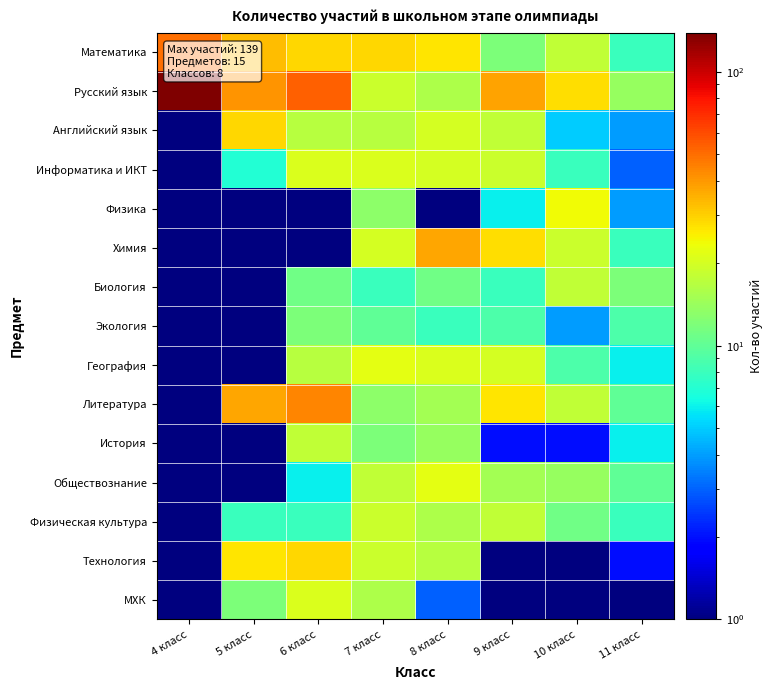

Reading left to right, extract all data points from this chart.

Математика: 4 класс=50.0	5 класс=33.0	6 класс=29.0	7 класс=29.0	8 класс=27.0	9 класс=12.0	10 класс=18.0	11 класс=8.0
Русский язык: 4 класс=139.0	5 класс=41.0	6 класс=54.0	7 класс=19.0	8 класс=16.0	9 класс=38.0	10 класс=28.0	11 класс=14.0
Английский язык: 4 класс=0.5	5 класс=29.0	6 класс=17.0	7 класс=17.0	8 класс=20.0	9 класс=18.0	10 класс=5.0	11 класс=4.0
Информатика и ИКТ: 4 класс=0.5	5 класс=7.0	6 класс=21.0	7 класс=21.0	8 класс=20.0	9 класс=19.0	10 класс=8.0	11 класс=3.0
Физика: 4 класс=0.5	5 класс=0.5	6 класс=0.5	7 класс=13.0	8 класс=0.5	9 класс=6.0	10 класс=24.0	11 класс=4.0
Химия: 4 класс=0.5	5 класс=0.5	6 класс=0.5	7 класс=20.0	8 класс=37.0	9 класс=28.0	10 класс=19.0	11 класс=8.0
Биология: 4 класс=0.5	5 класс=0.5	6 класс=11.0	7 класс=8.0	8 класс=11.0	9 класс=8.0	10 класс=18.0	11 класс=12.0
Экология: 4 класс=0.5	5 класс=0.5	6 класс=12.0	7 класс=10.0	8 класс=8.0	9 класс=9.0	10 класс=4.0	11 класс=9.0
География: 4 класс=0.5	5 класс=0.5	6 класс=17.0	7 класс=22.0	8 класс=21.0	9 класс=20.0	10 класс=9.0	11 класс=6.0
Литература: 4 класс=0.5	5 класс=37.0	6 класс=44.0	7 класс=13.0	8 класс=15.0	9 класс=27.0	10 класс=18.0	11 класс=10.0
История: 4 класс=0.5	5 класс=0.5	6 класс=18.0	7 класс=12.0	8 класс=14.0	9 класс=2.0	10 класс=2.0	11 класс=6.0
Обществознание: 4 класс=0.5	5 класс=0.5	6 класс=6.0	7 класс=18.0	8 класс=22.0	9 класс=15.0	10 класс=14.0	11 класс=10.0
Физическая культура: 4 класс=0.5	5 класс=8.0	6 класс=8.0	7 класс=19.0	8 класс=16.0	9 класс=18.0	10 класс=11.0	11 класс=8.0
Технология: 4 класс=0.5	5 класс=27.0	6 класс=29.0	7 класс=19.0	8 класс=17.0	9 класс=1.0	10 класс=0.5	11 класс=2.0
МХК: 4 класс=0.5	5 класс=12.0	6 класс=21.0	7 класс=16.0	8 класс=3.0	9 класс=0.5	10 класс=0.5	11 класс=0.5